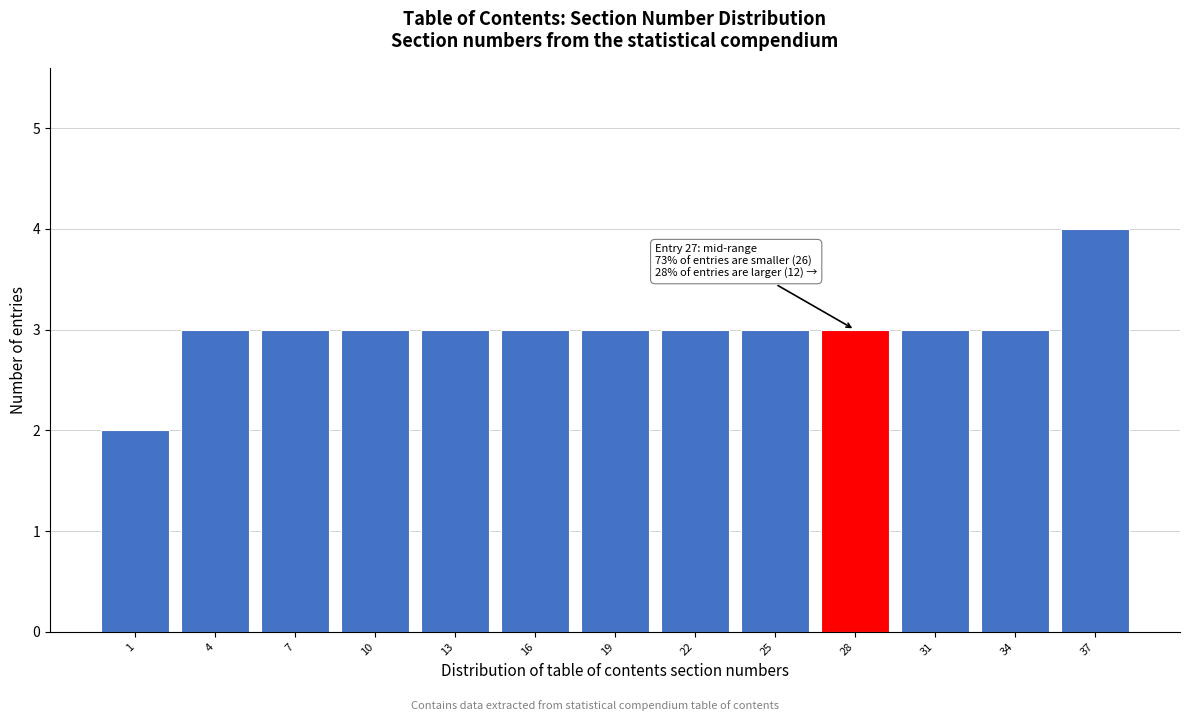

Reading right to left, transcribe all the data shown in this chart.

37=4	34=3	31=3	28=3	25=3	22=3	19=3	16=3	13=3	10=3	7=3	4=3	1=2